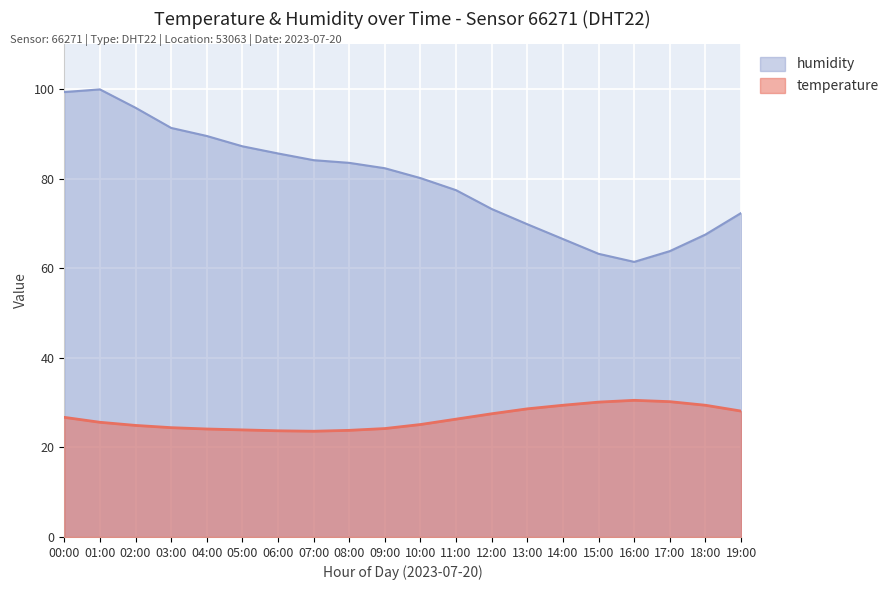

The temperature series shows 23.9 at 05:00. True or false?

True